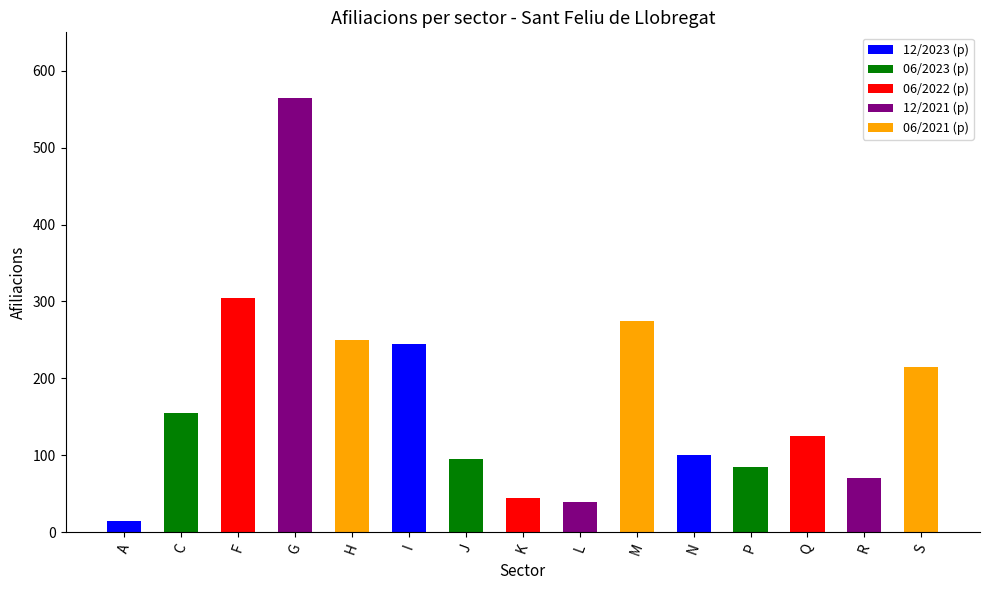

How many series are shown in this chart?

1